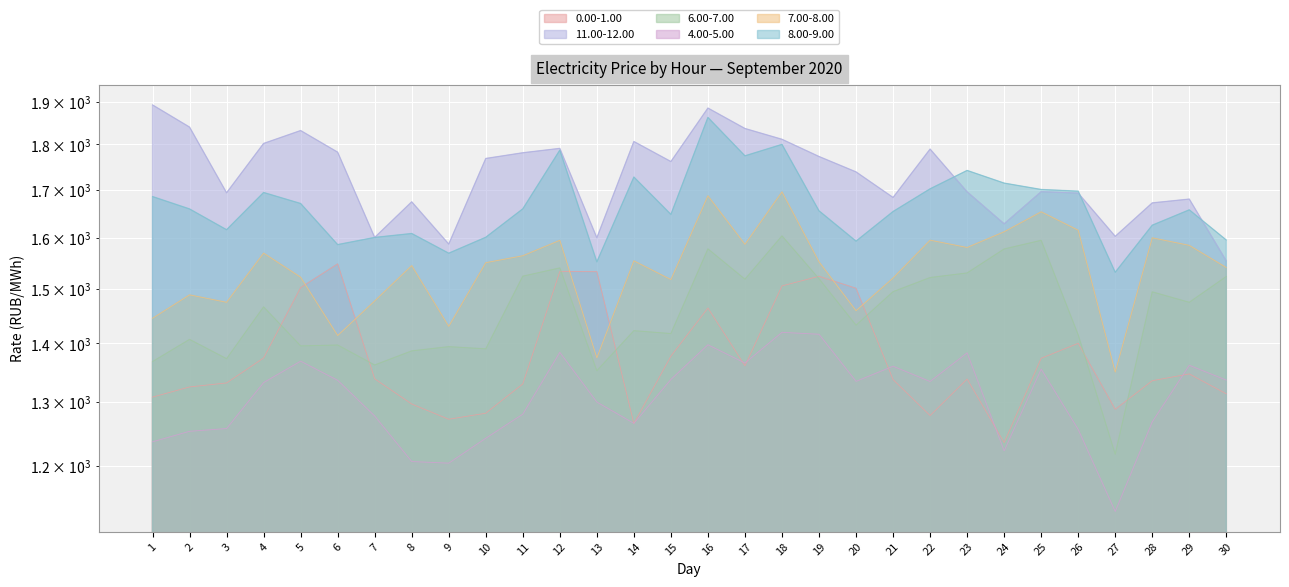

True or false: 4.00-5.00 has a value of 601.5 at 2.

False